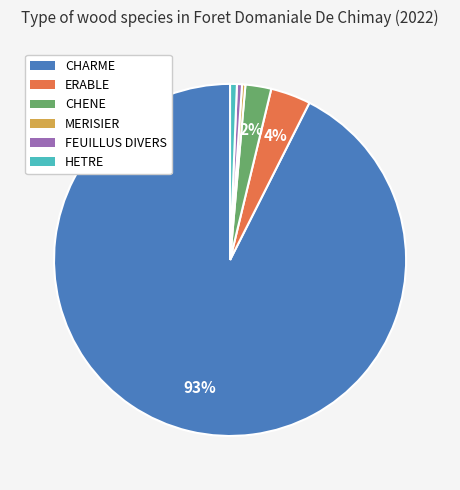

The ERABLE slice represents 4% of the pie. True or false?

True